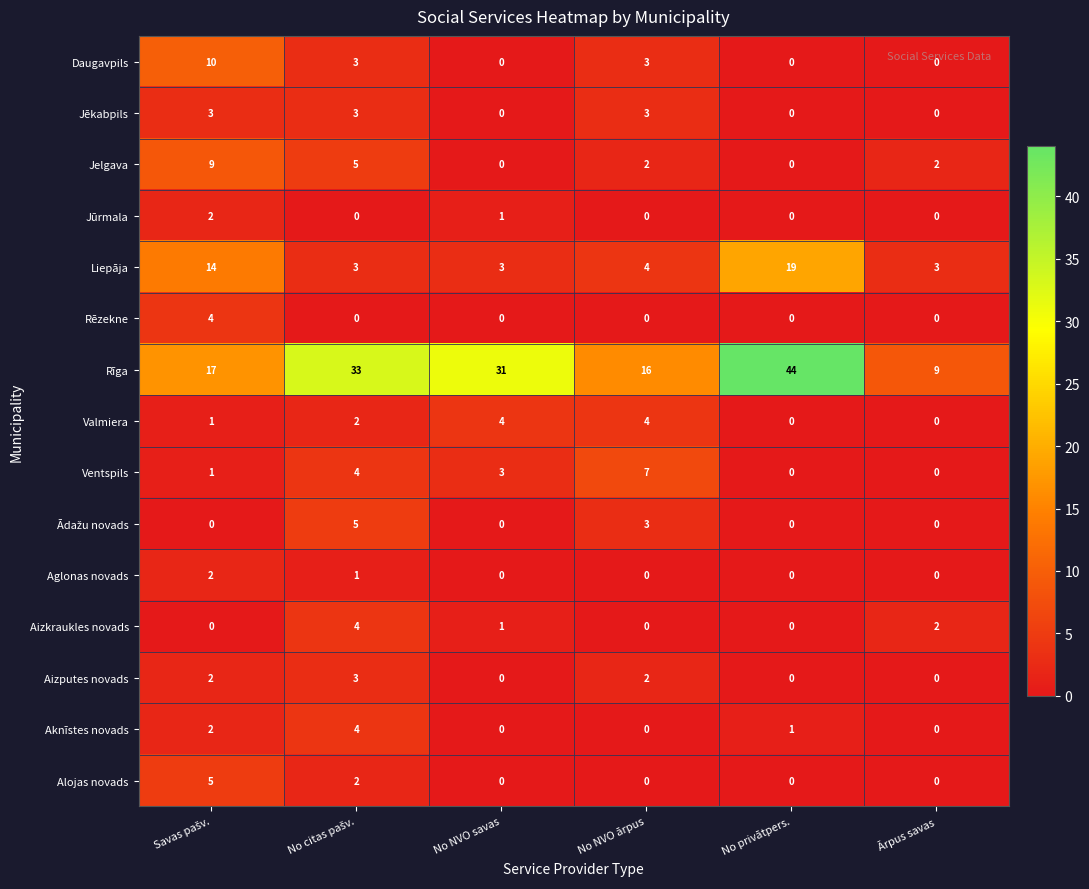

At how many categories does at least one series exceed 10?

5